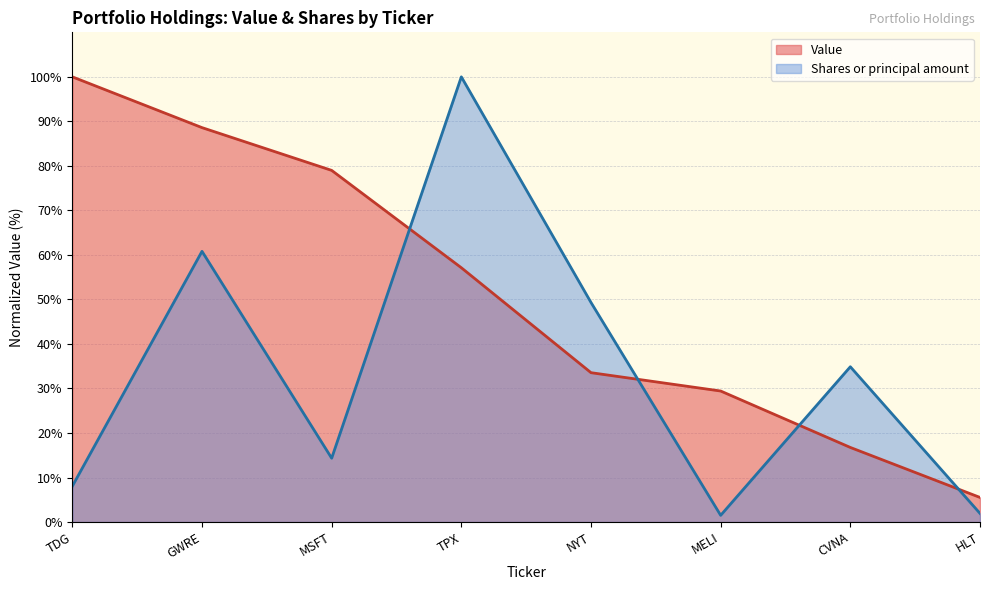

Between MELI and CVNA, which series saw the biggest shift?

Shares or principal amount